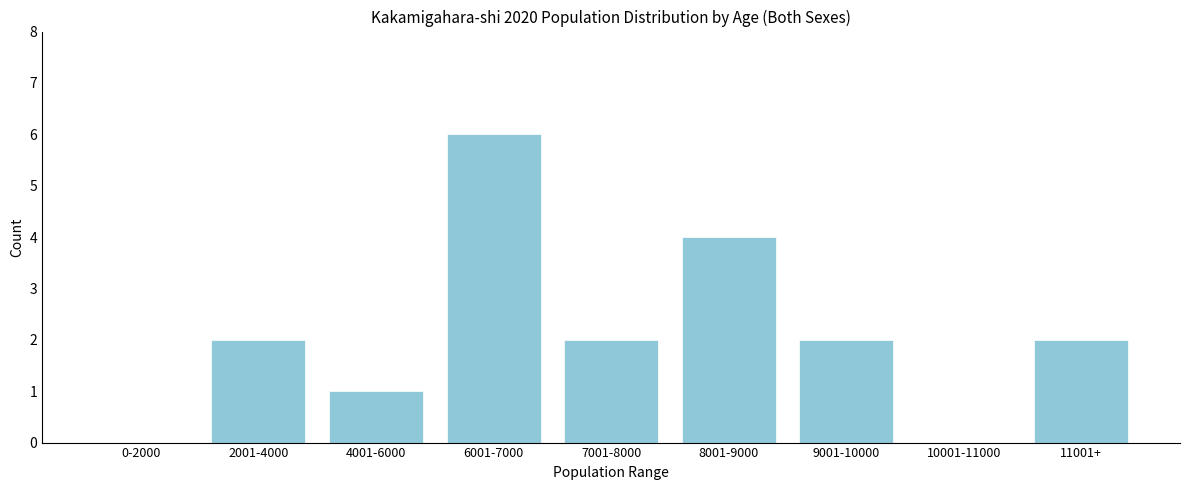

Reading right to left, extract all data points from this chart.

11001+=2	10001-11000=0	9001-10000=2	8001-9000=4	7001-8000=2	6001-7000=6	4001-6000=1	2001-4000=2	0-2000=0